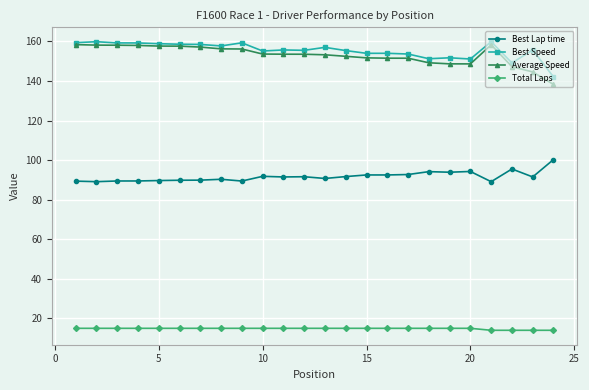

At how many categories does at least one series exceed 65?

24